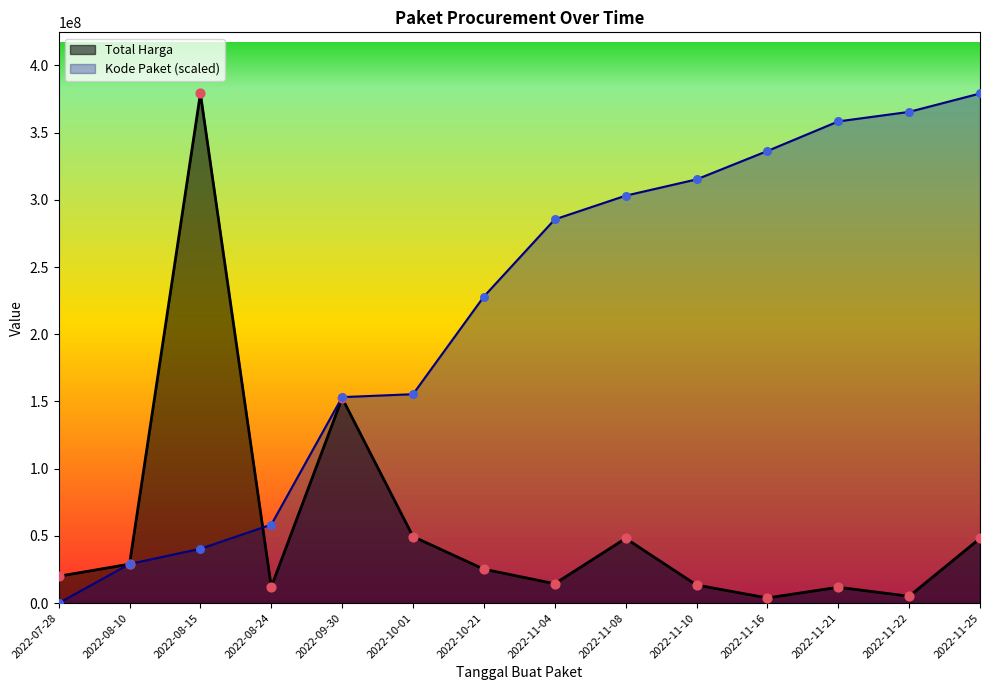

Which series reaches the maximum Y coordinate?

Total Harga